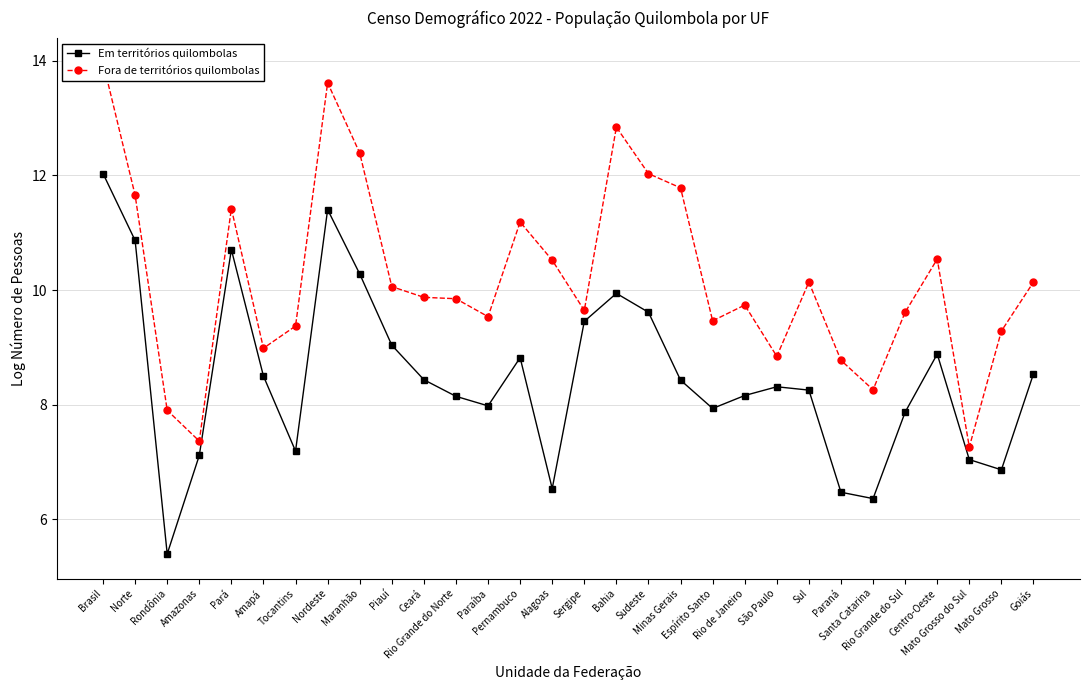

What is the label of the 3rd point from the right?

Mato Grosso do Sul